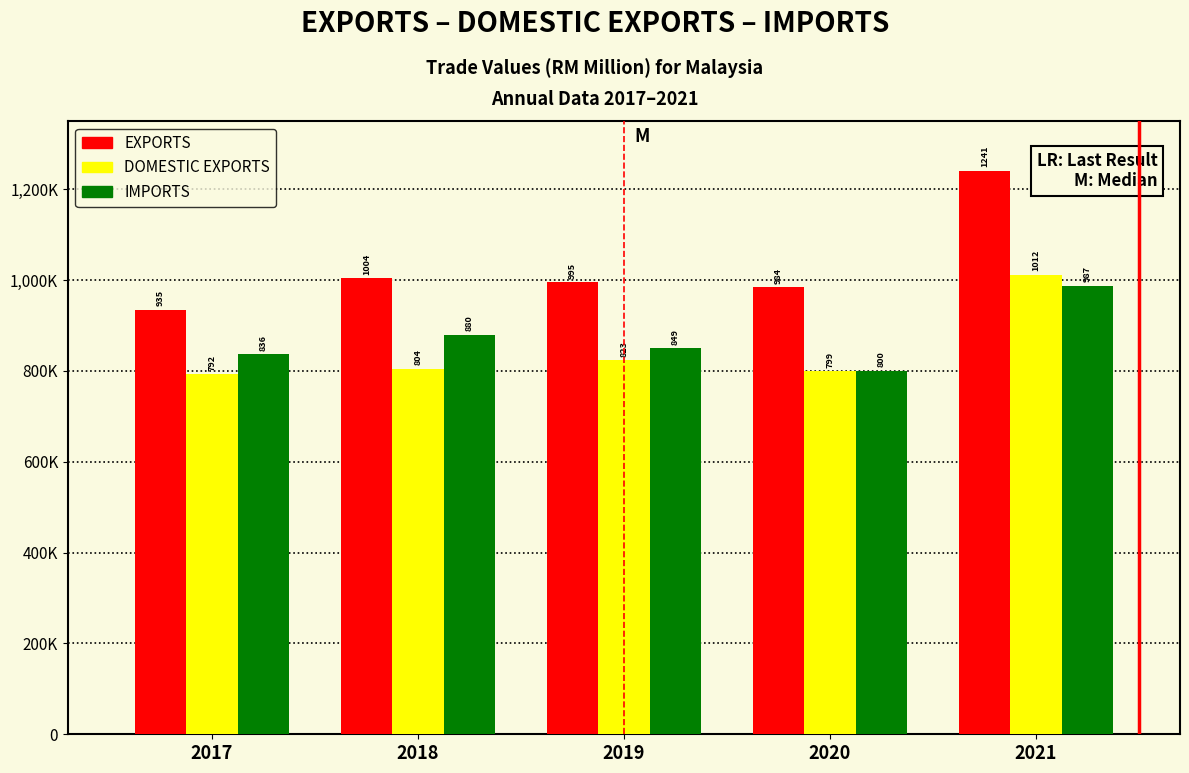

What are all the series names shown in the legend?

EXPORTS, DOMESTIC EXPORTS, IMPORTS